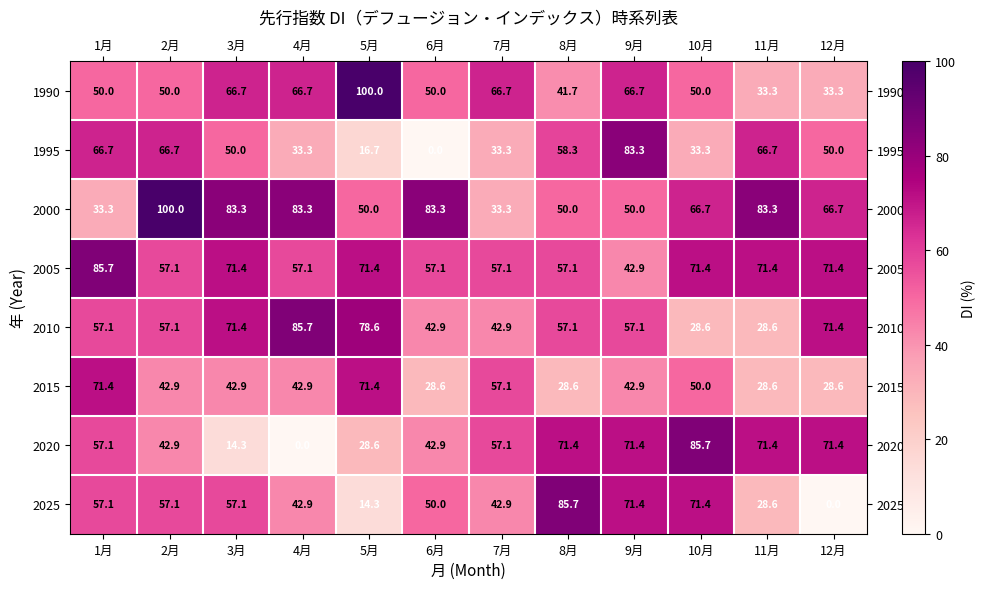

Which series changed the most between 1月 and 3月?

2000